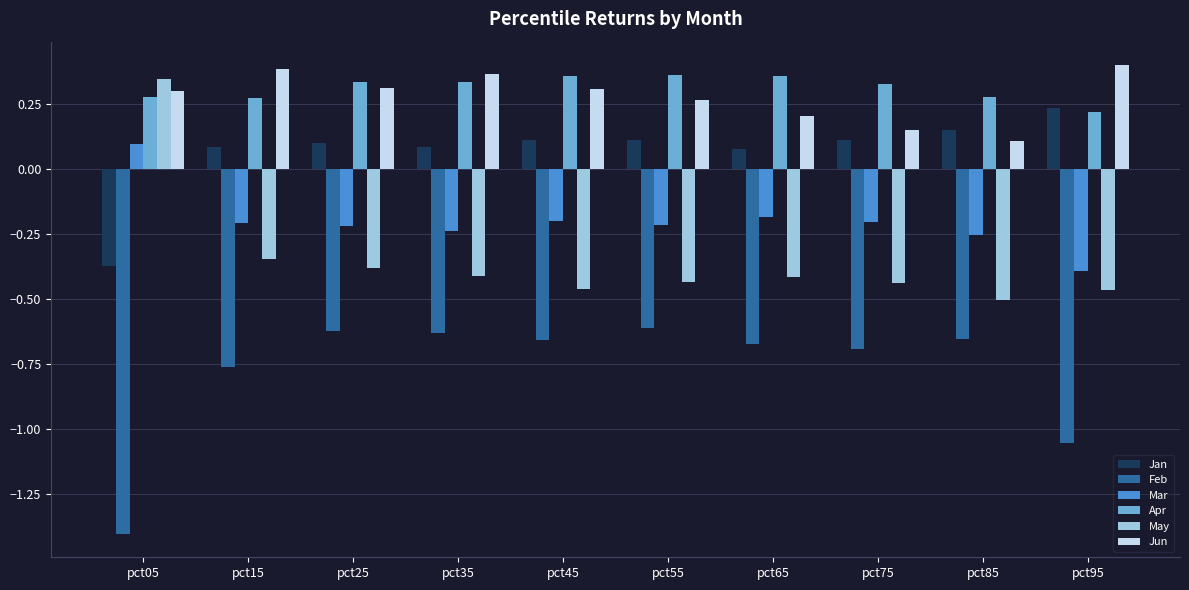

What is the sum of all Apr values?

3.1